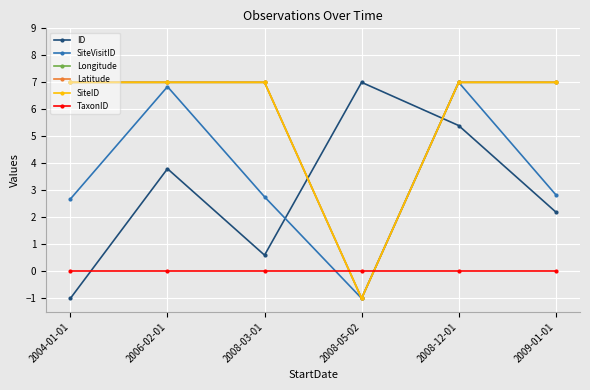

Rank the series at 2008-05-02 from highest to lowest value.

ID, TaxonID, SiteVisitID, Longitude, Latitude, SiteID